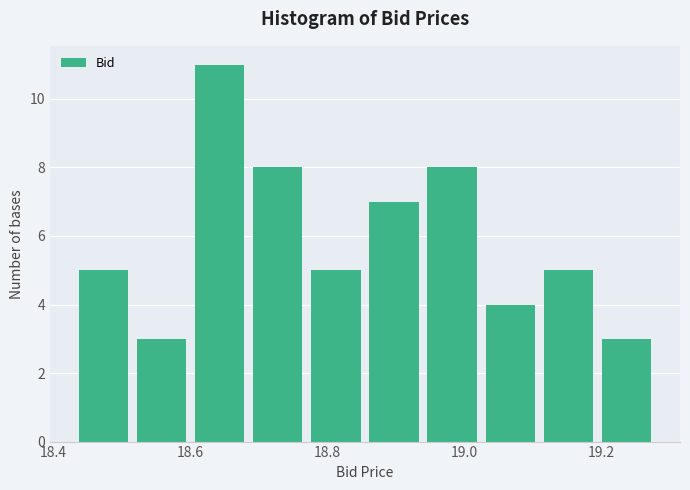

How tall is the bar that spans 18.940 to 19.025 on the x-axis? Neither the bar edges nor the heights are printed on the chart, so give them approximately, as read against the axes.

8